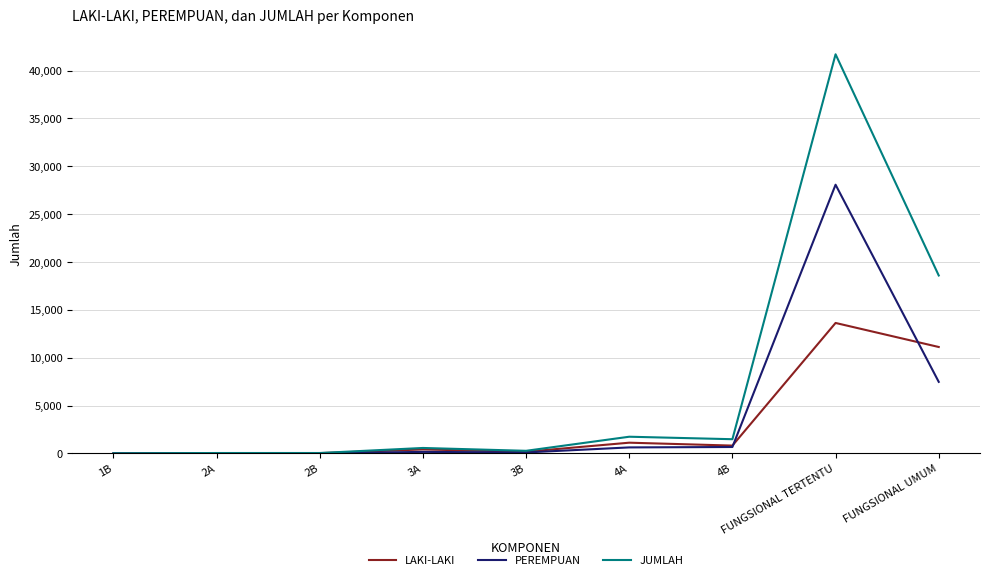

What is the difference between the PEREMPUAN values at 4B and FUNGSIONAL TERTENTU?

27406